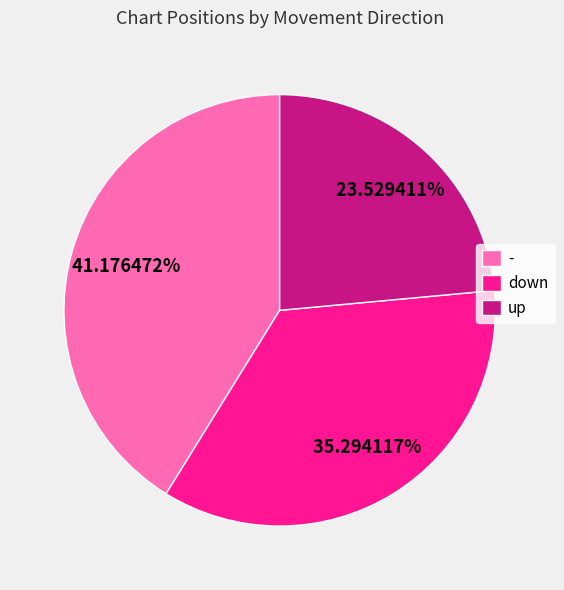

What percentage is the - slice, to the nearest percent?

41%